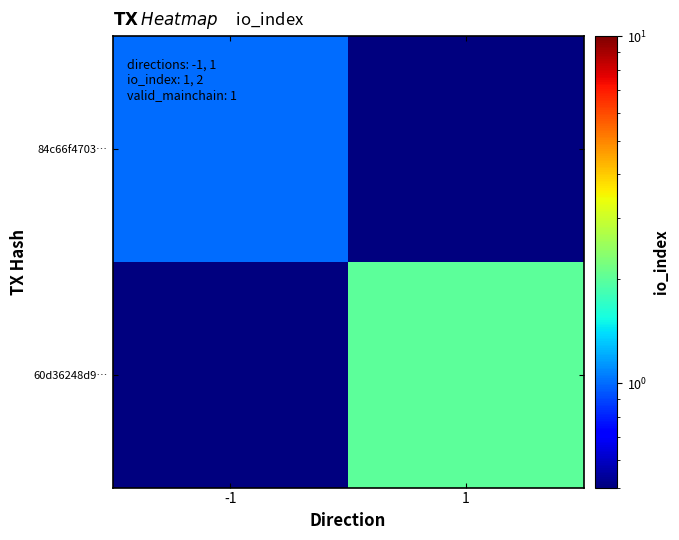

Which series has the largest range (max minus min)?

60d36248d9…